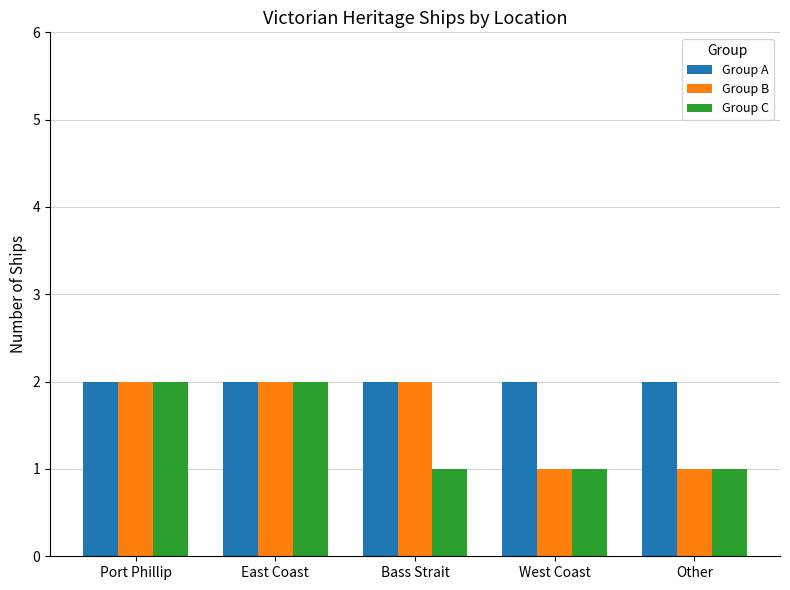

What is the approximate value of Group A at Other?

2